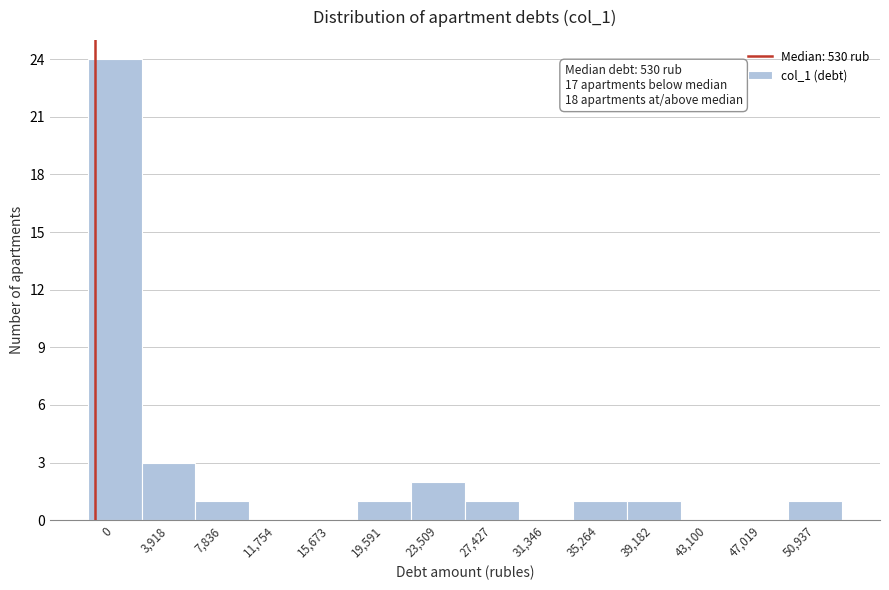

Reading left to right, what are all the values shown in this chart?

0=24	3,918=3	7,836=1	11,754=0	15,673=0	19,591=1	23,509=2	27,427=1	31,346=0	35,264=1	39,182=1	43,100=0	47,019=0	50,937=1